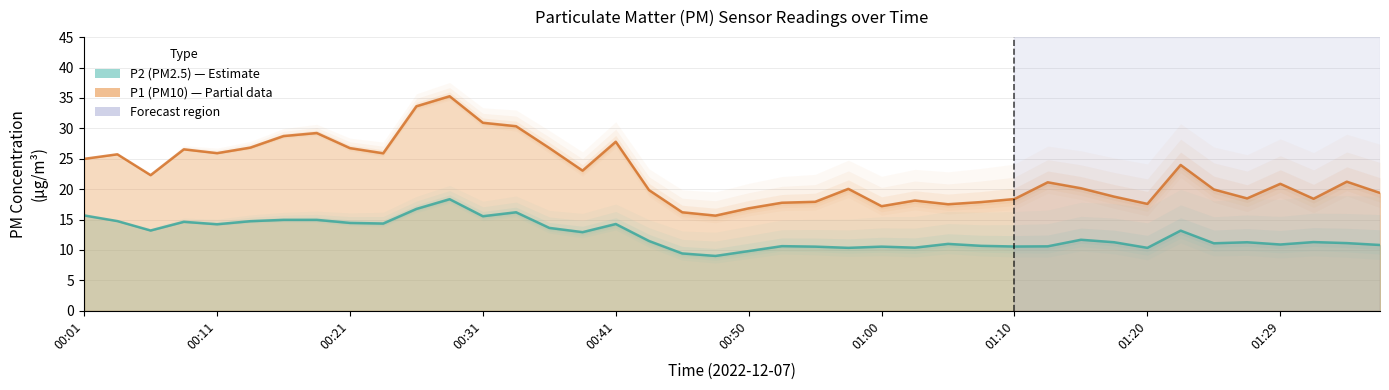

What is the average value of the P1 series?

22.6